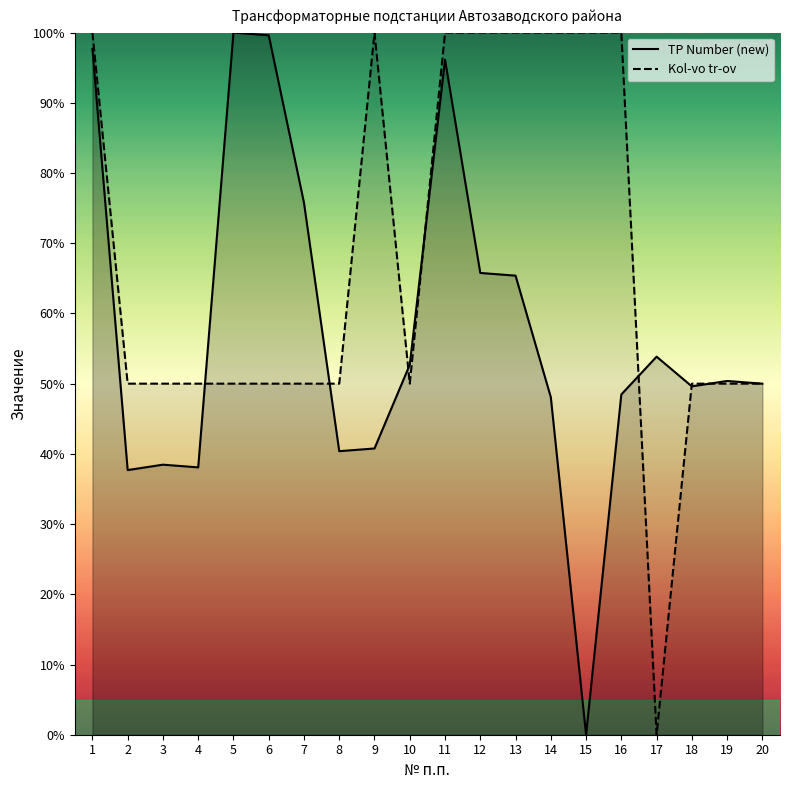

Count the number of data series in this chart.

2